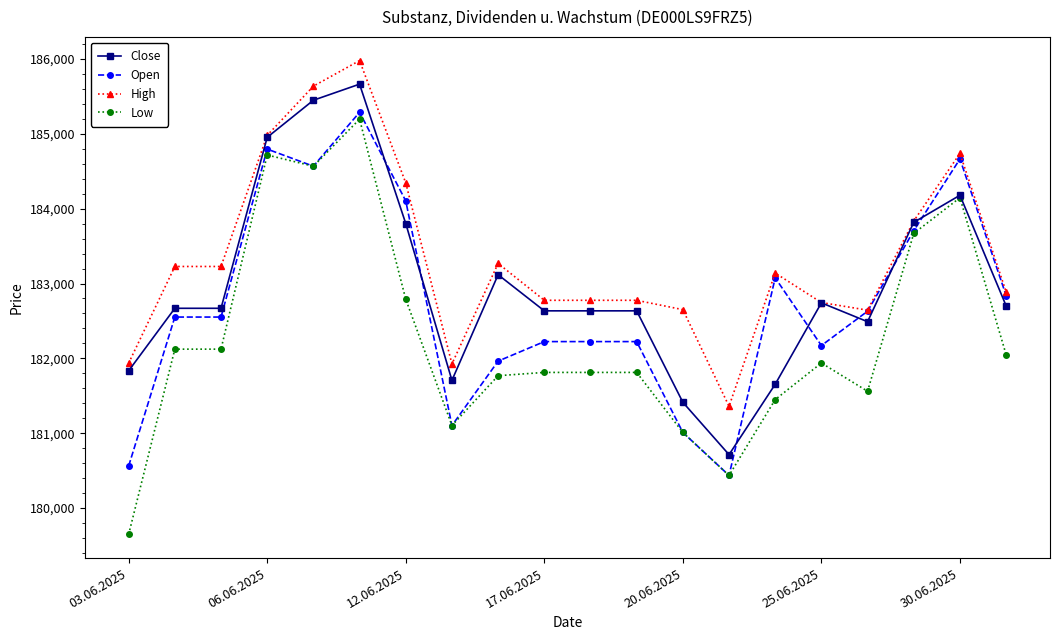

What is the value of the High point at the 19th from the left?

184739